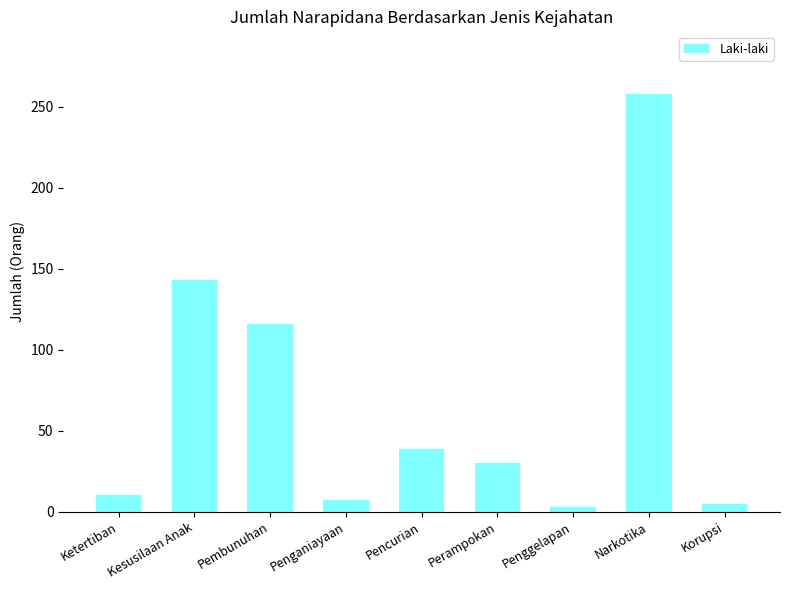

Reading left to right, what are all the values shown in this chart?

Ketertiban=10	Kesusilaan Anak=143	Pembunuhan=116	Penganiayaan=7	Pencurian=39	Perampokan=30	Penggelapan=3	Narkotika=258	Korupsi=5